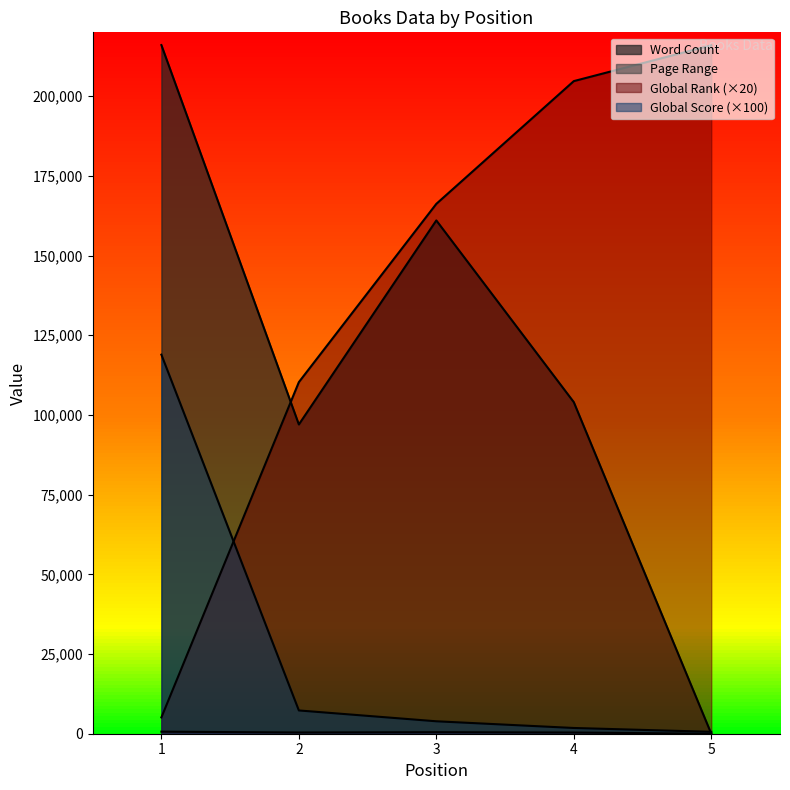

How many categories are shown in the chart?

5